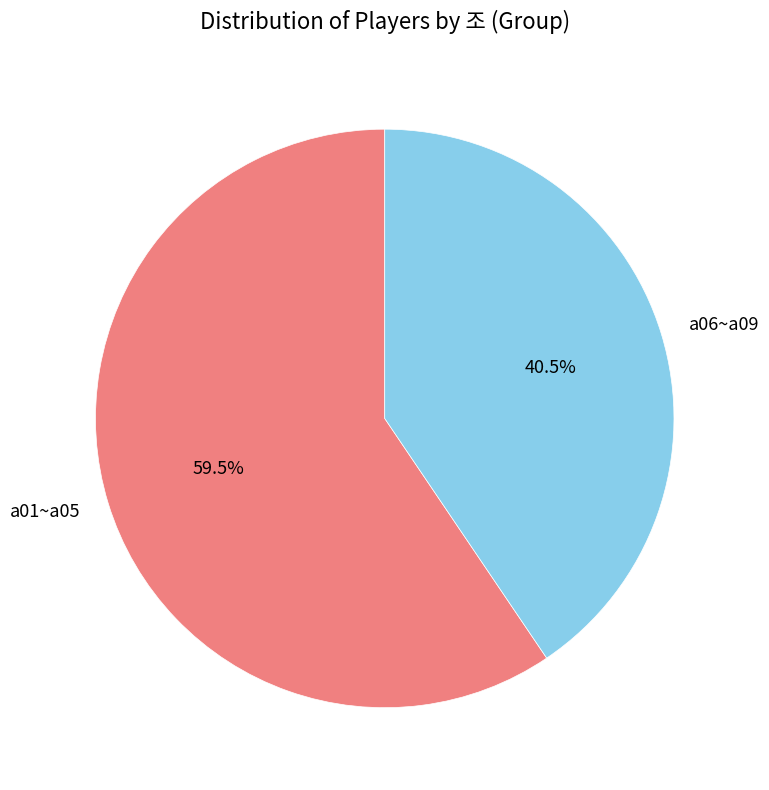

What is the largest slice in the pie chart?

a01~a05